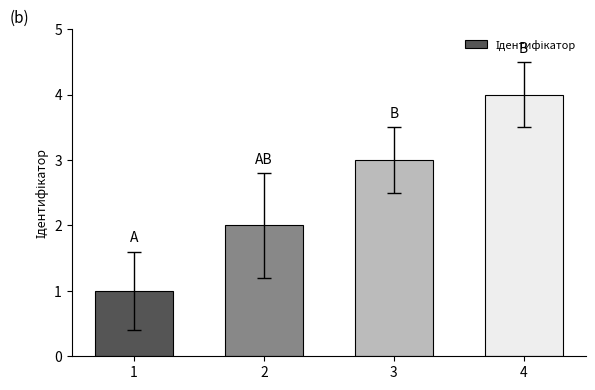

What is the value of the 4th bar from the left?

4